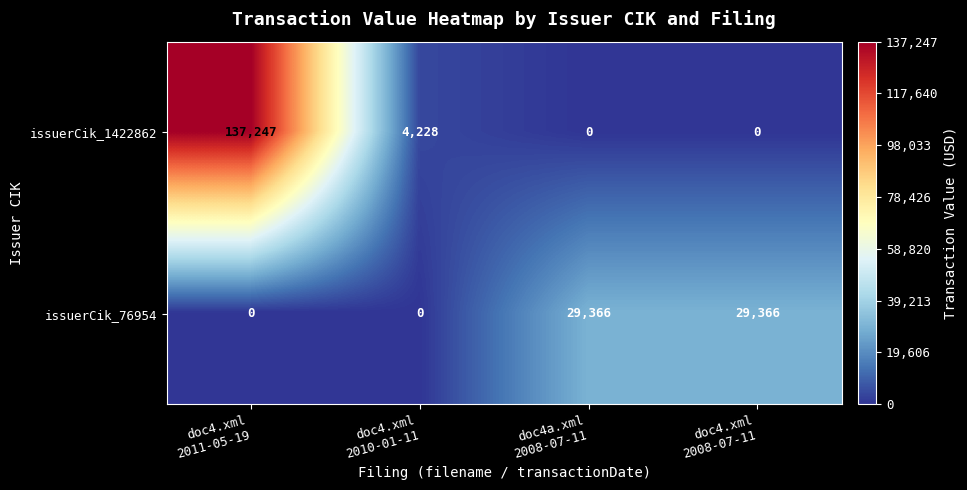

At doc4.xml
2010-01-11, list the series in order from largest to smallest.

issuerCik_1422862, issuerCik_76954